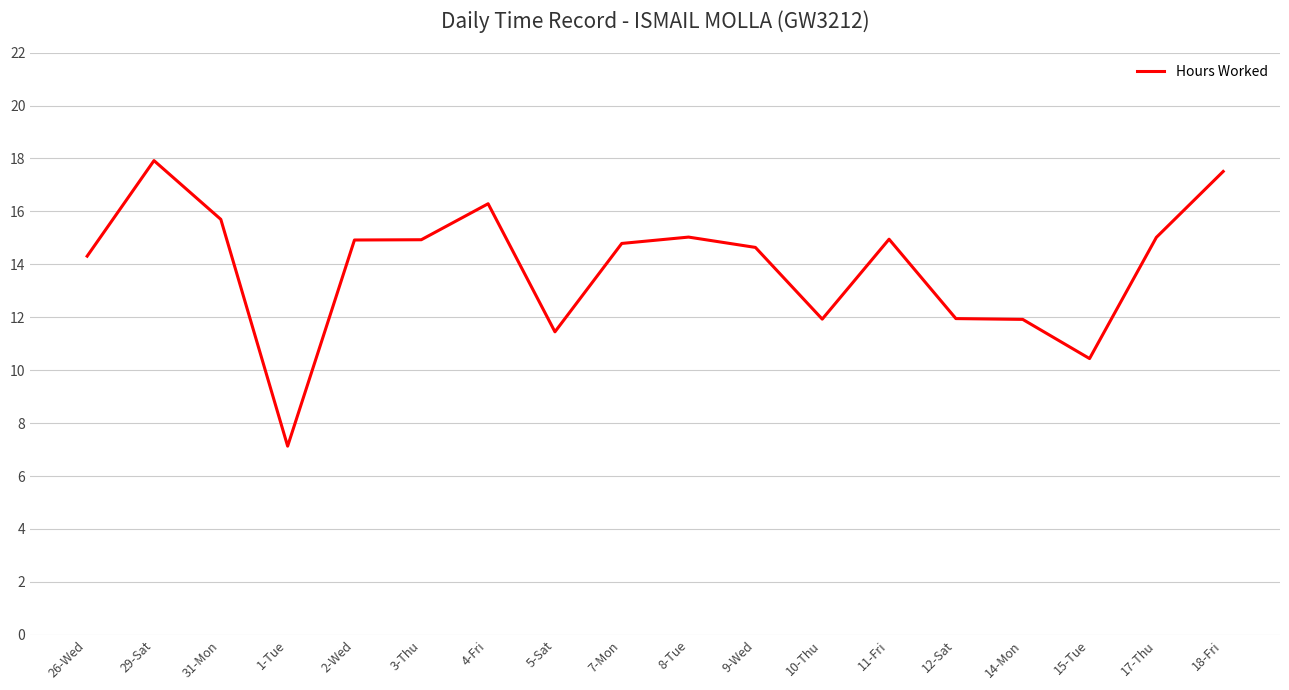

Does the chart have visible grid lines?

Yes